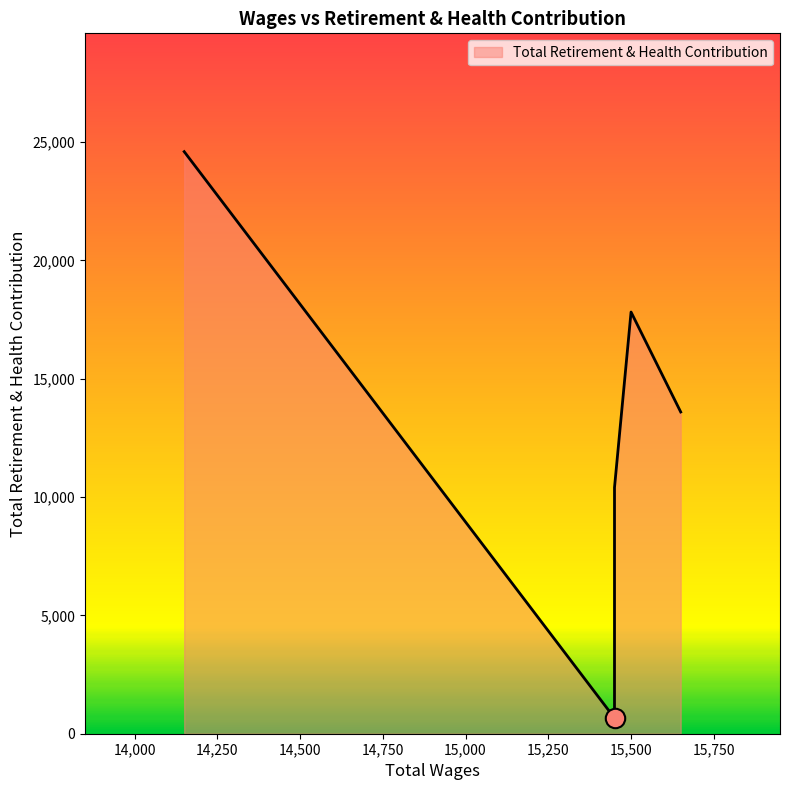

How many points are higher than both their immediate neighbors (excluding endpoints)?

1